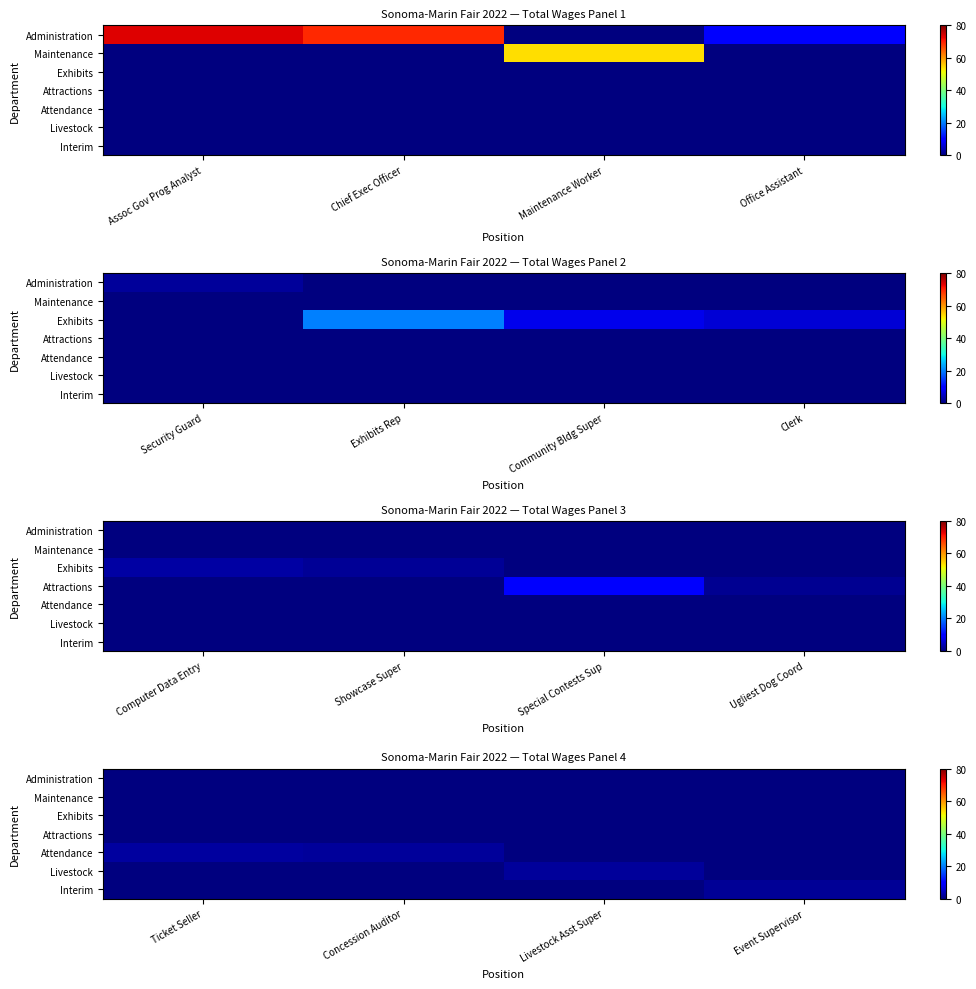

How many data points in Livestock are above 0?

1